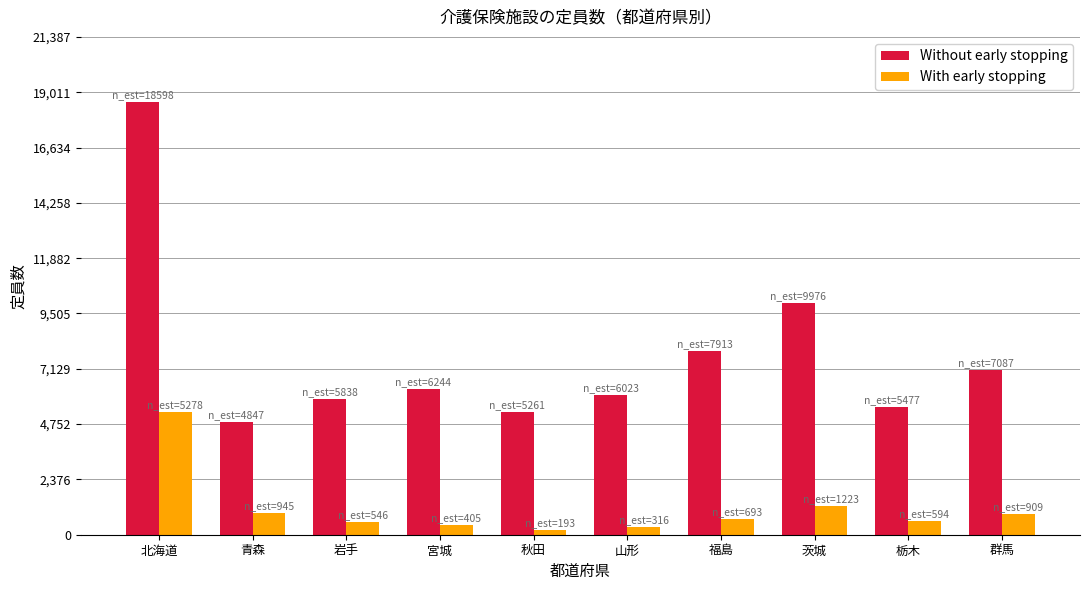

Where does the Without early stopping series first go above 6244?

北海道